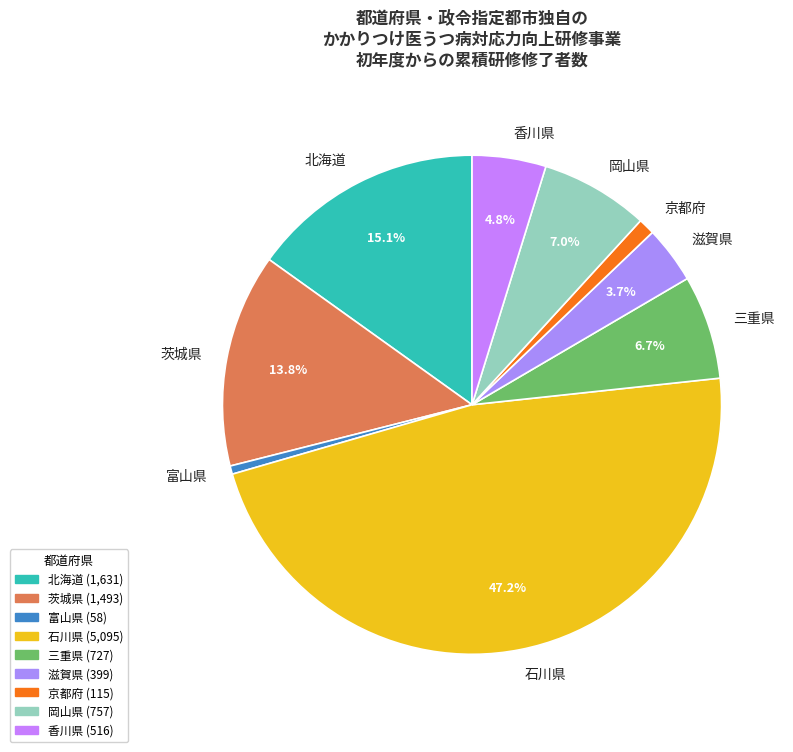

Approximately how many times larger is the value at 岡山県 compared to 富山県?

13.1